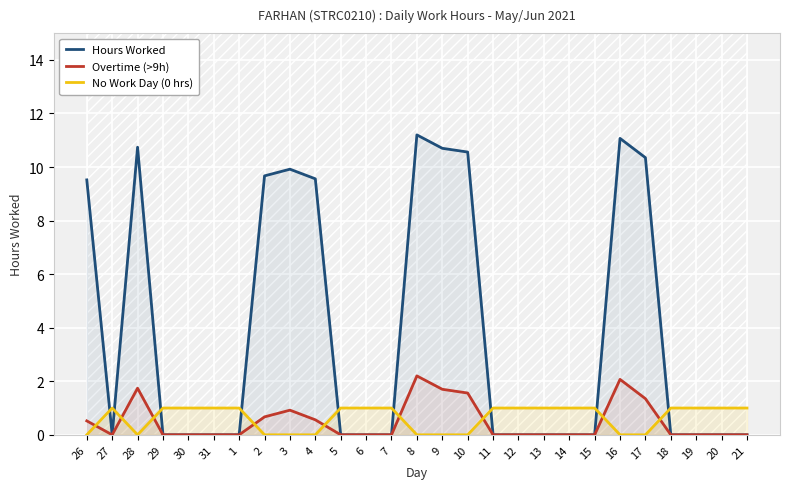

Which series has the widest spread of values?

Hours Worked